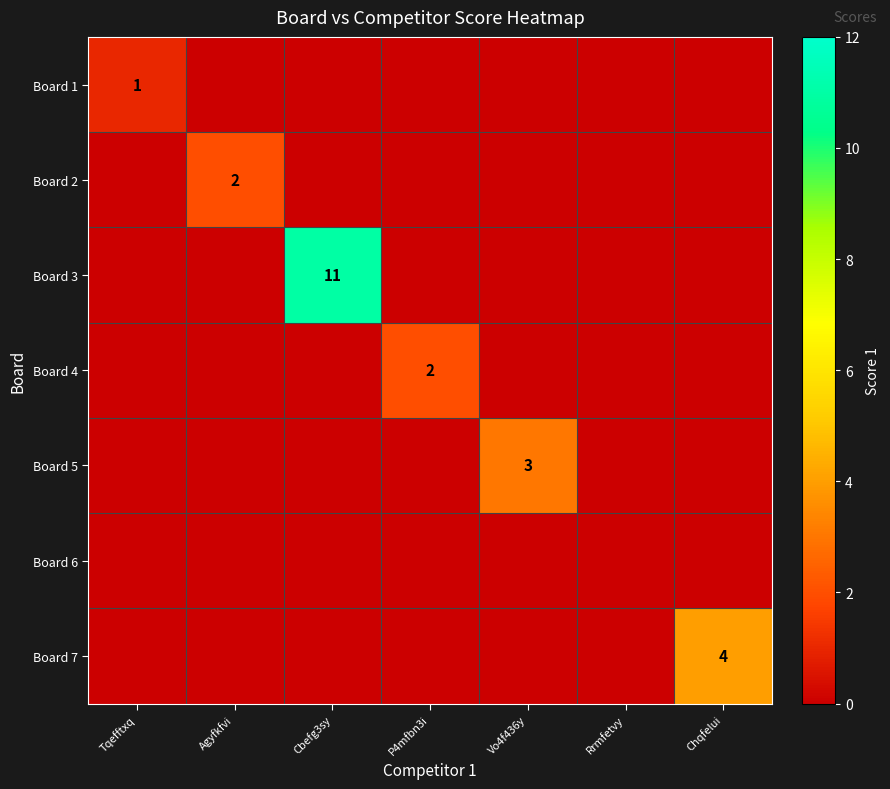

What is the difference between the highest and lowest values at Cbefg3sy?

11